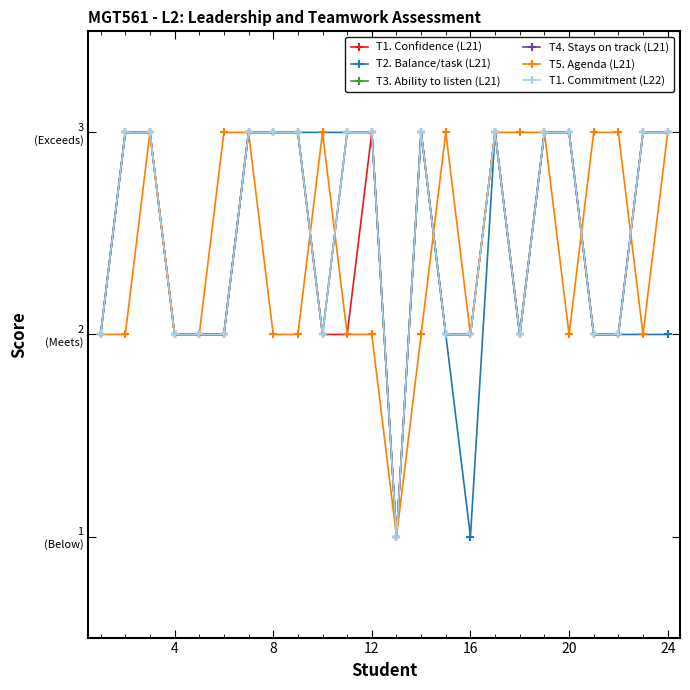

Does the chart have visible grid lines?

No